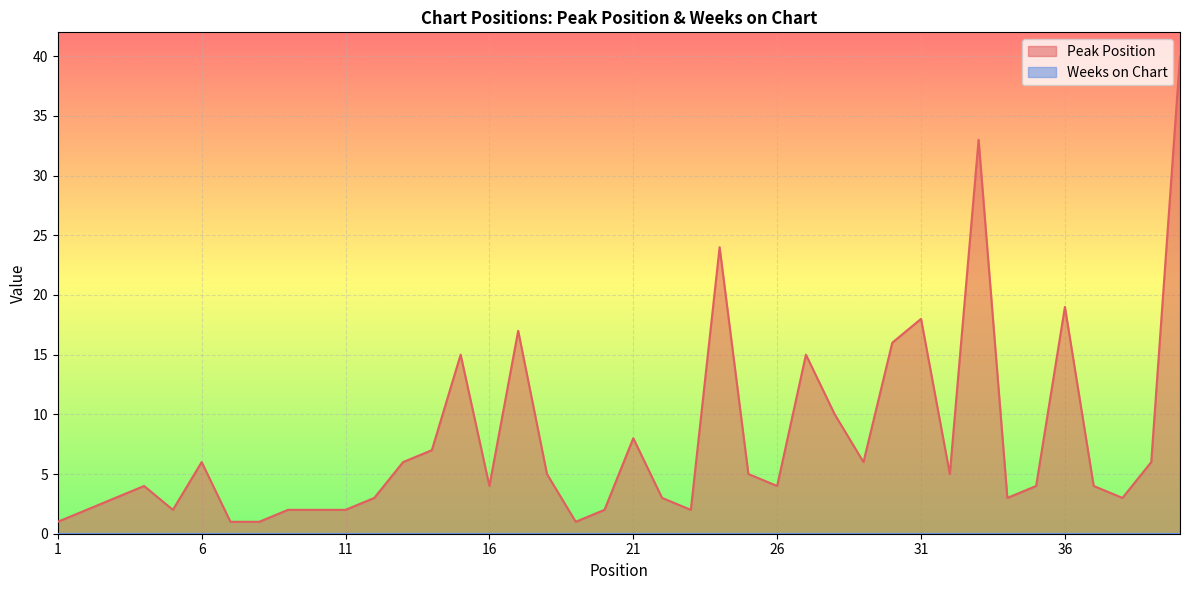

What is the difference between the maximum and minimum values?

39